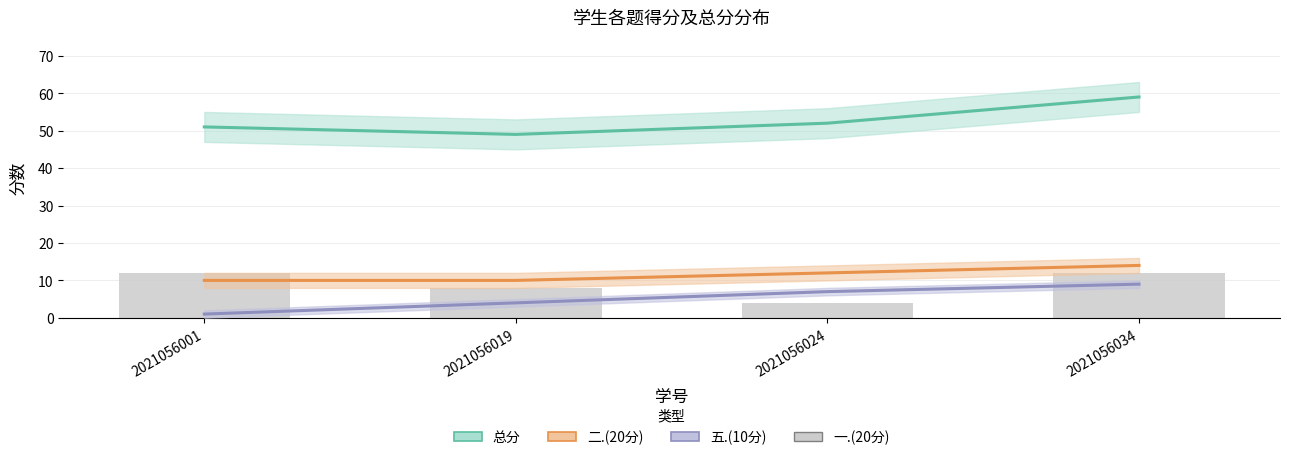

What is the value of the 一.(20分) bar at the 2nd from the left?

8